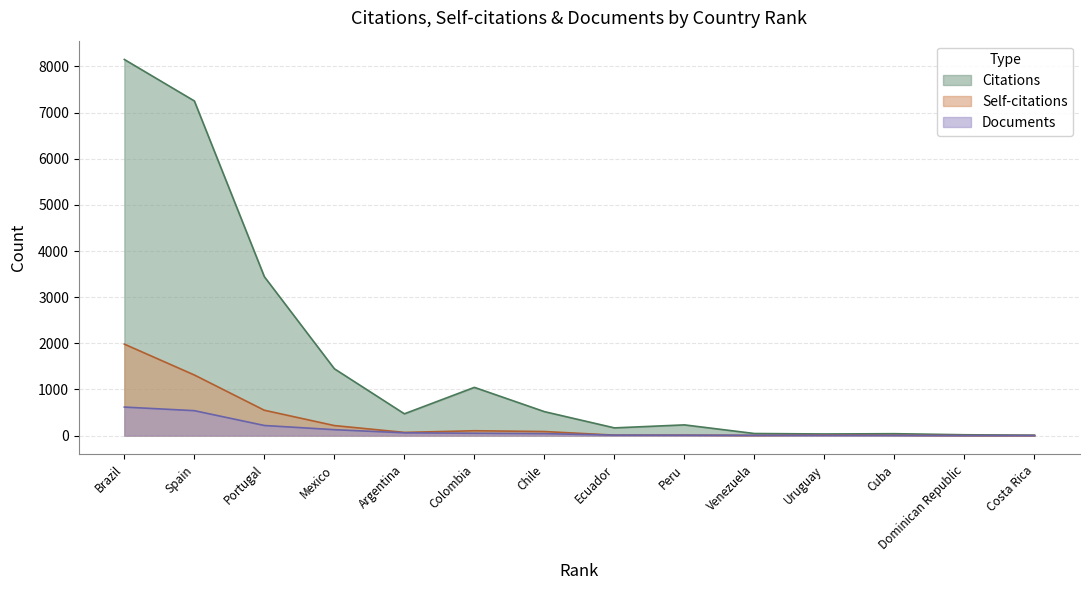

Which series changed the most between Brazil and Chile?

Citations